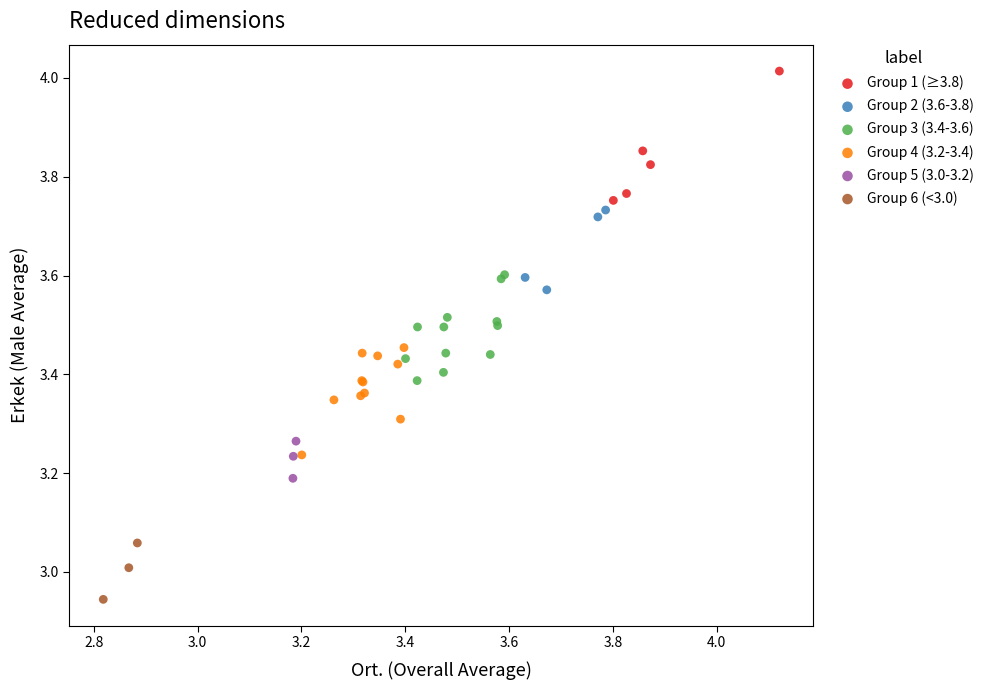

Which series contains the highest Y value?

Group 1 (≥3.8)